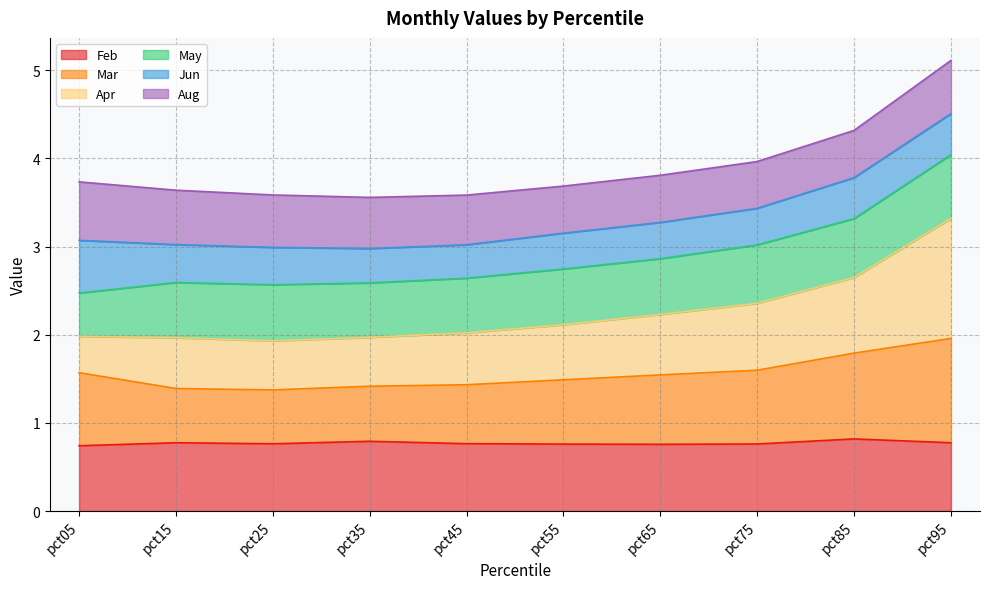

At which category is the sum across all series the highest?

pct95